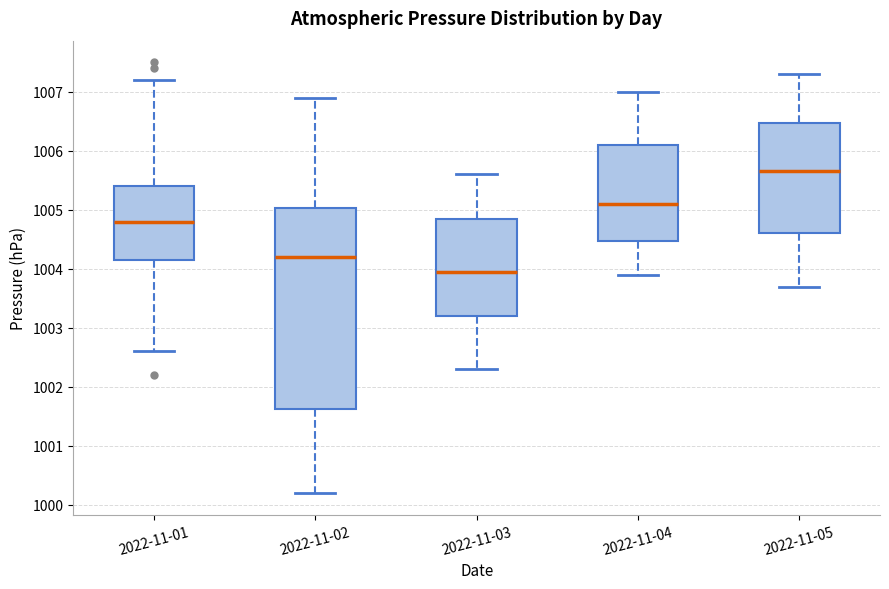

Which box's median line is the highest?

2022-11-05